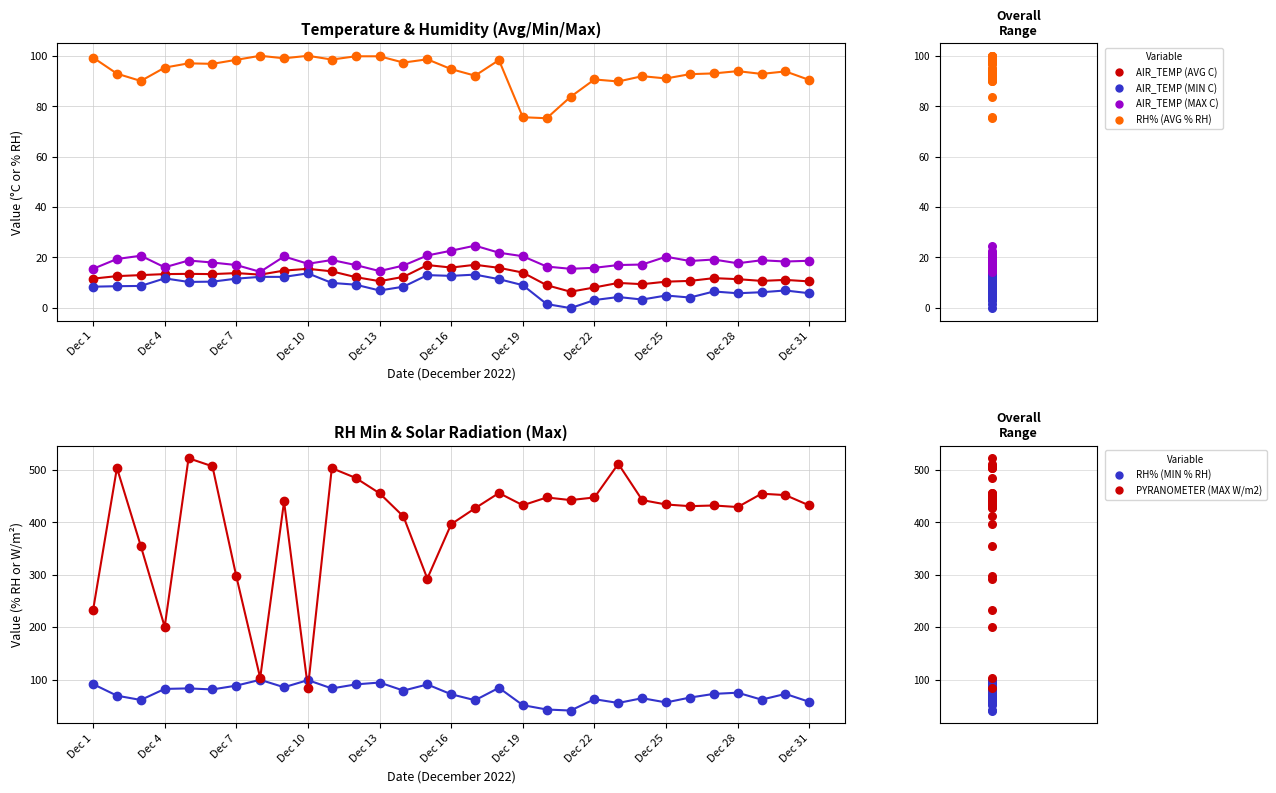

Which series reaches the maximum Y coordinate?

PYRANOMETER (MAX W/m2)